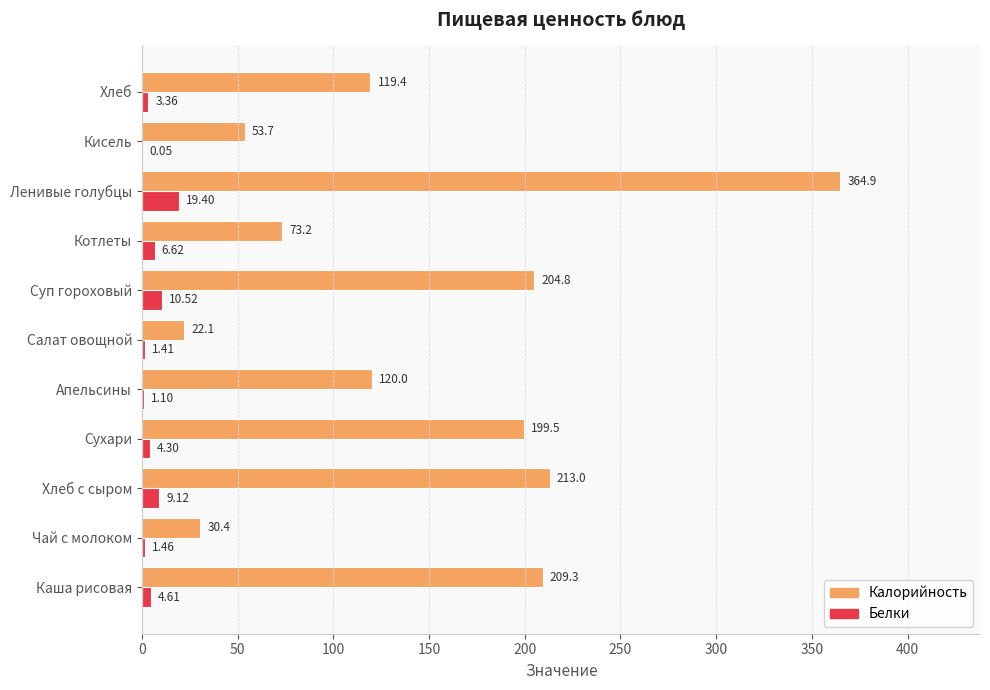

Is the value of Калорийность at Хлеб greater than the value of Белки at Кисель?

Yes